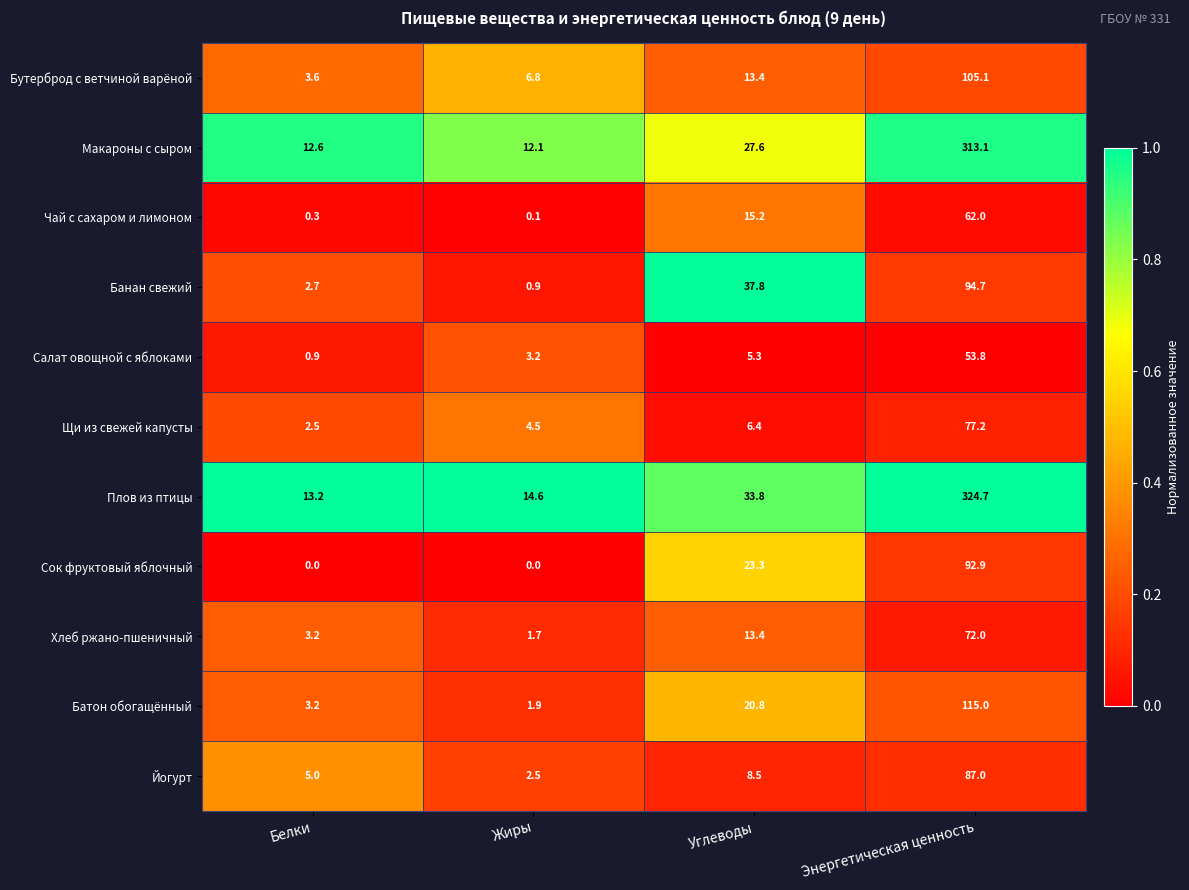

Which series has the largest total across all categories?

Плов из птицы